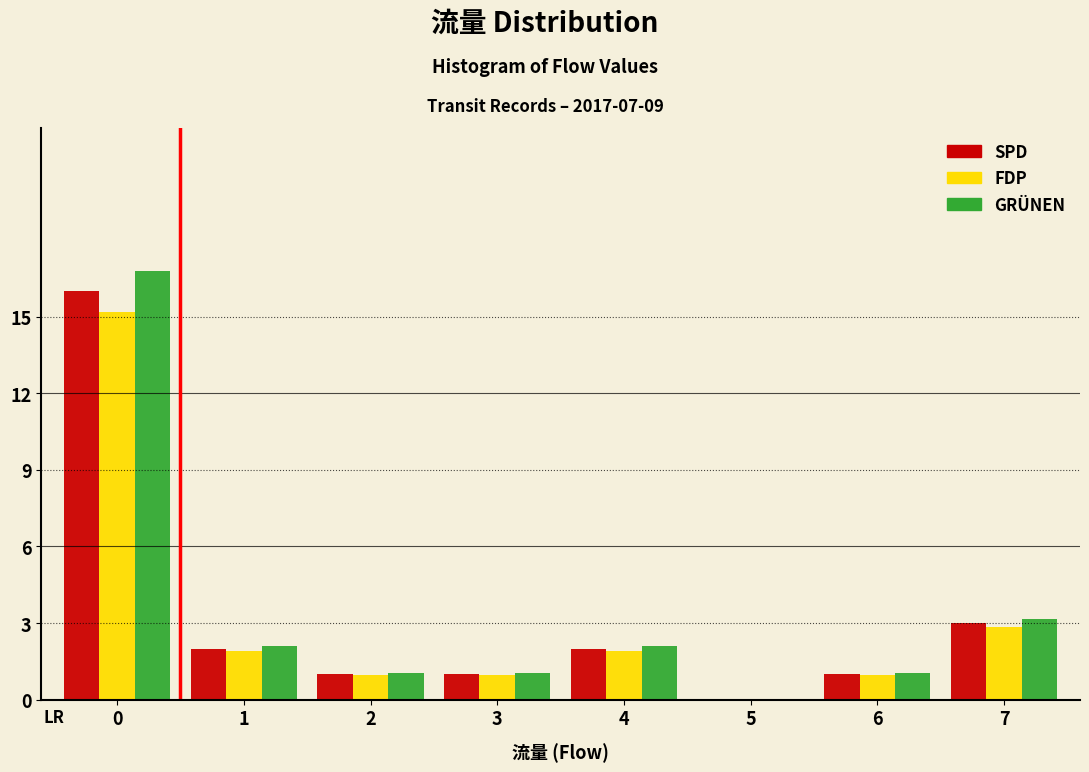

Between 3 and 4, which series saw the biggest shift?

GRÜNEN